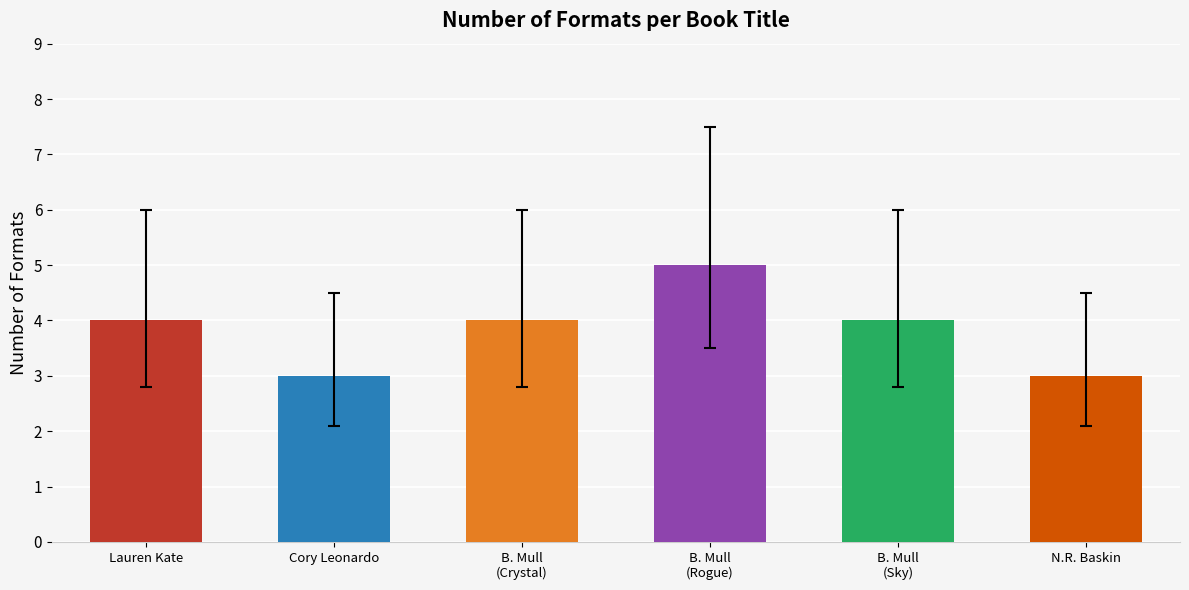

Which category has the highest value across all series?

B. Mull
(Rogue)